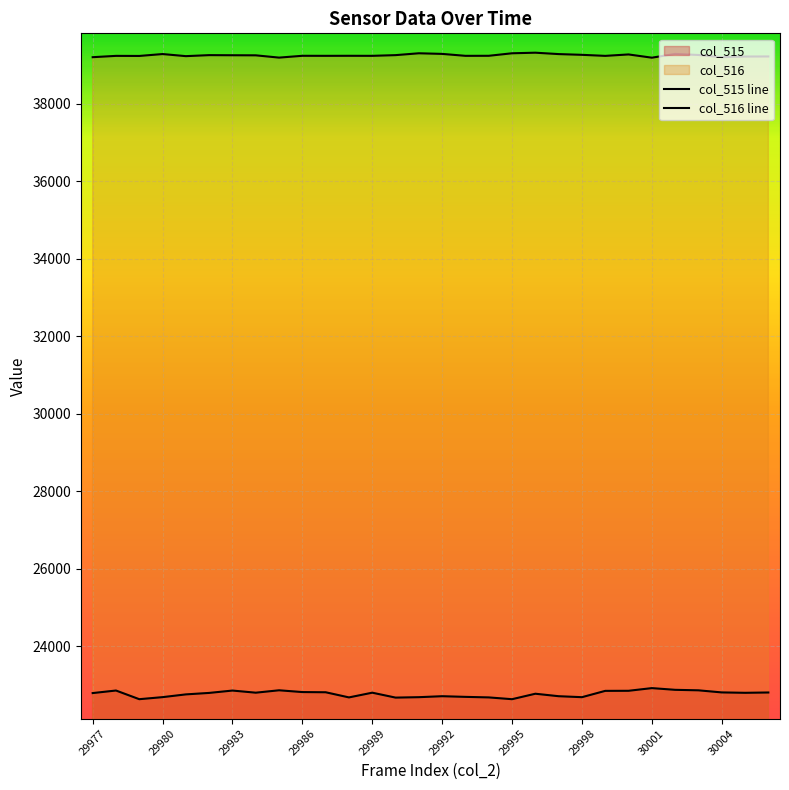

Where is col_516 nearest to the value 39257?

29983